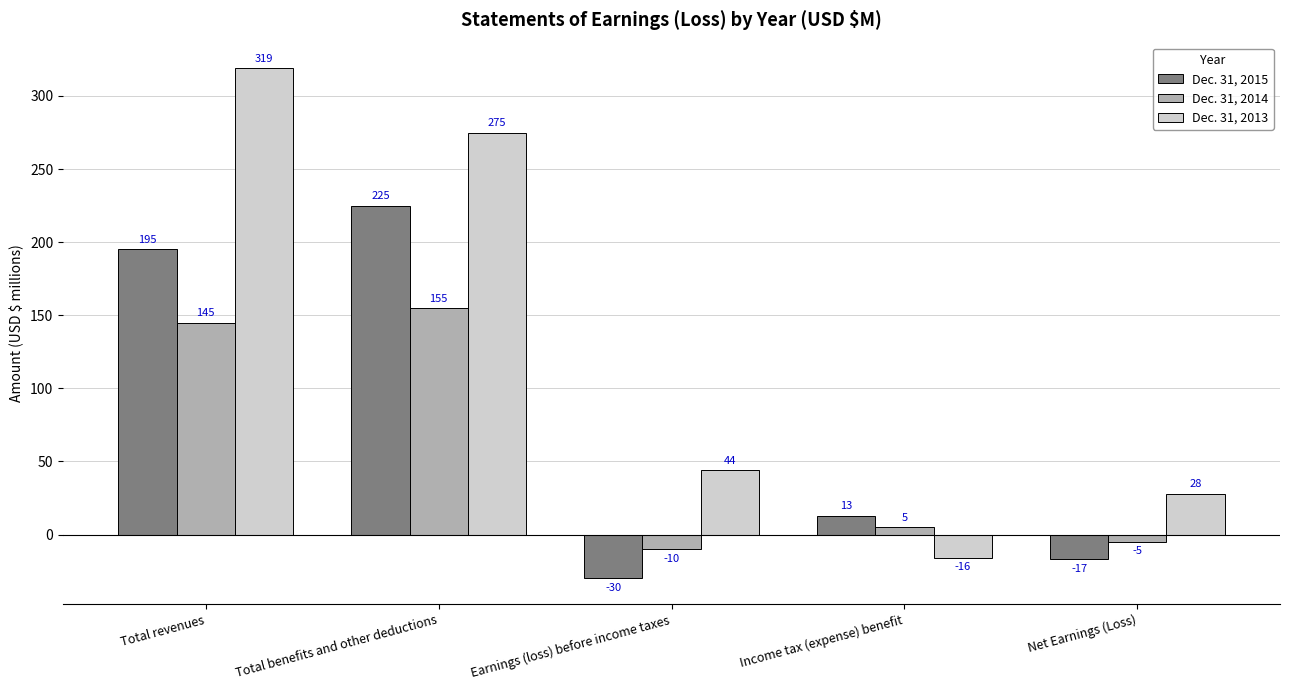

Reading left to right, transcribe all the data shown in this chart.

Dec. 31, 2015: 195	225	-30	13	-17
Dec. 31, 2014: 145	155	-10	5	-5
Dec. 31, 2013: 319	275	44	-16	28